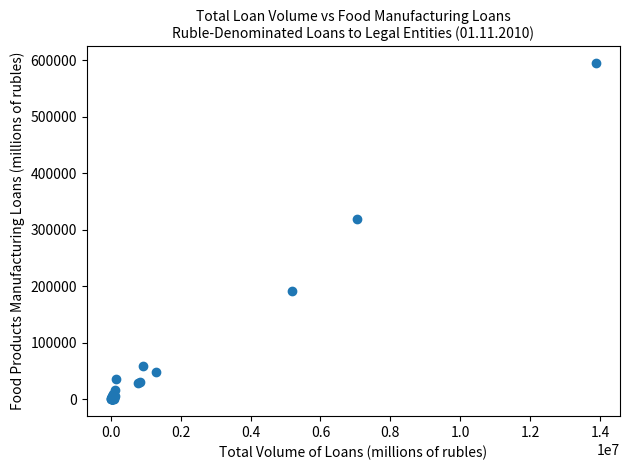

What Y value in the scatter plot is closest to 297225?

318386